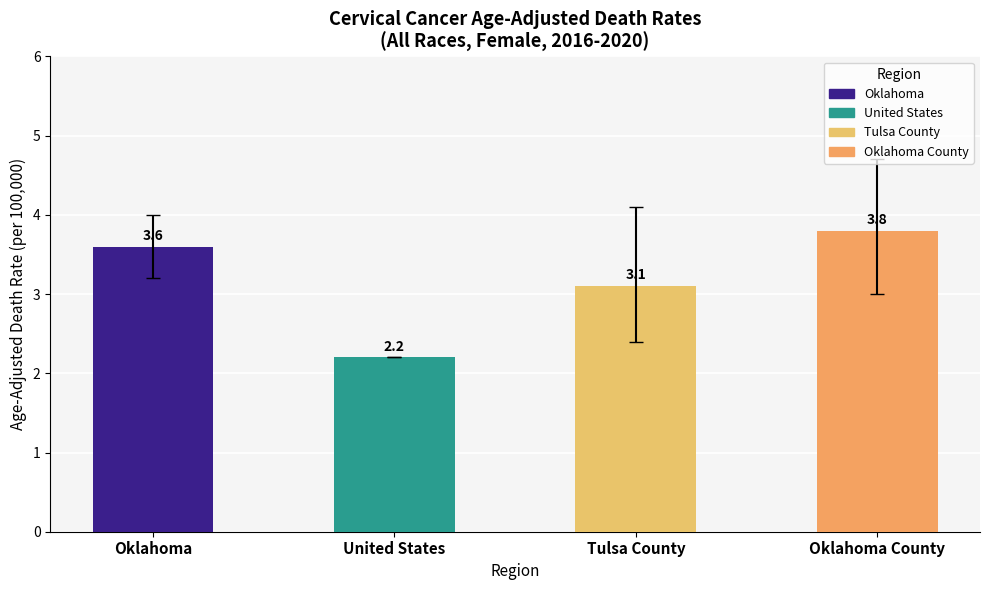

Approximately how many times larger is the value at United States compared to Oklahoma County?

0.6